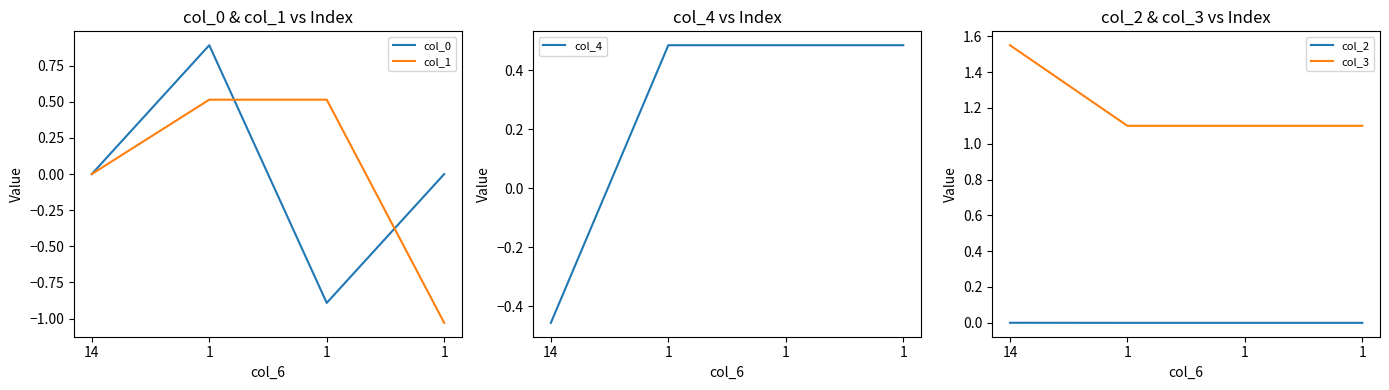

What is the value of the col_3 point at the 2nd from the left?

1.1